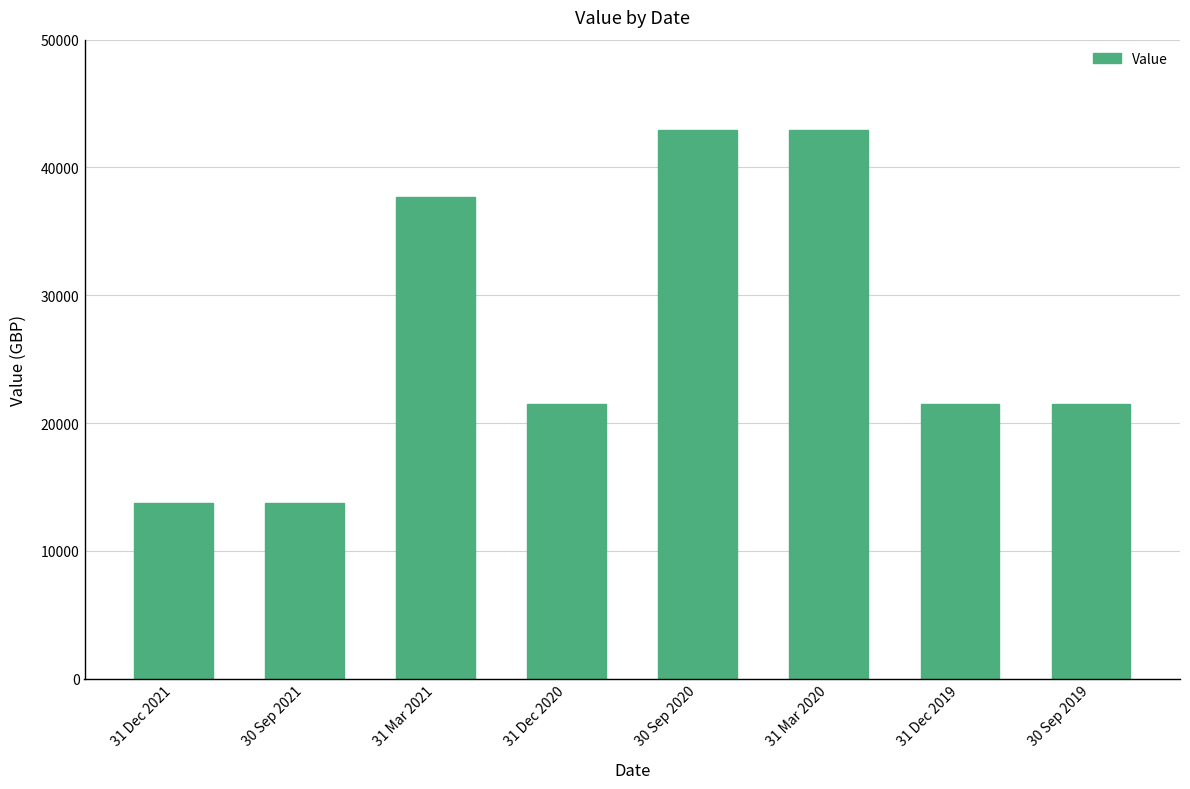

What is the label of the 2nd bar from the left?

30 Sep 2021